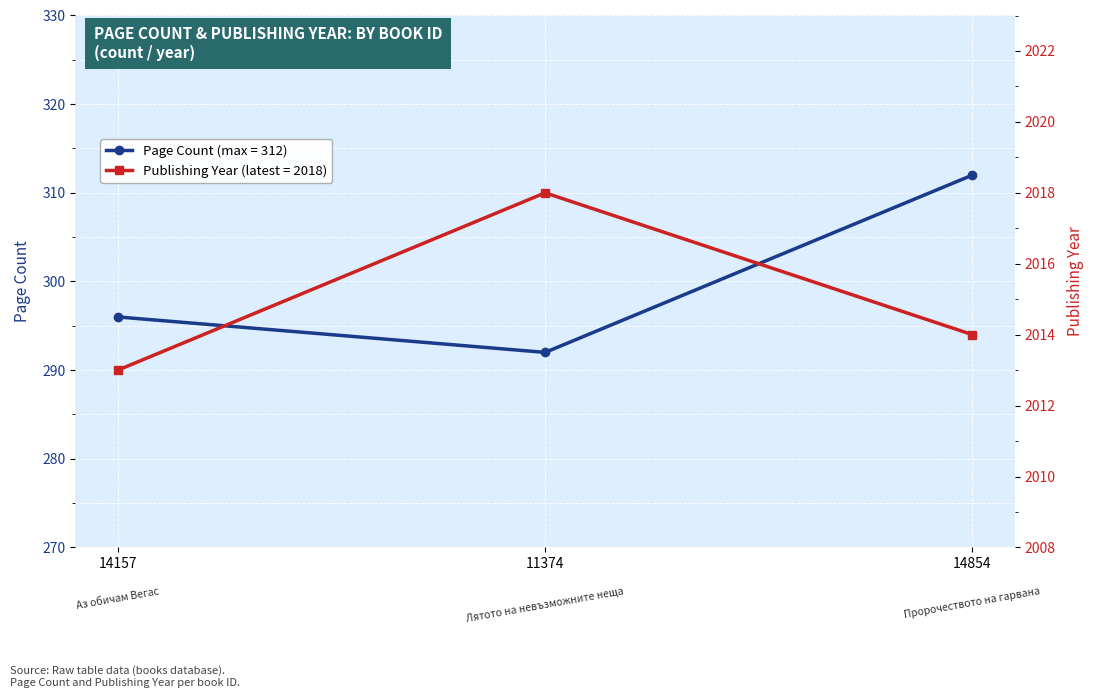

True or false: Publishing Year has a value of 1175 at 11374.

False